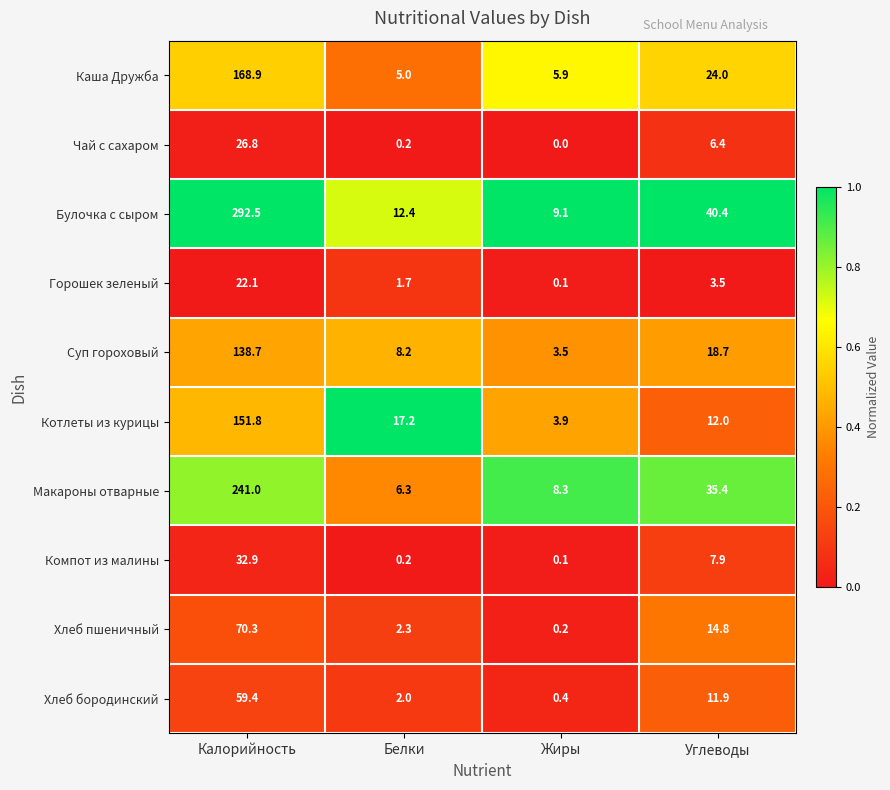

Count the number of data series in this chart.

10